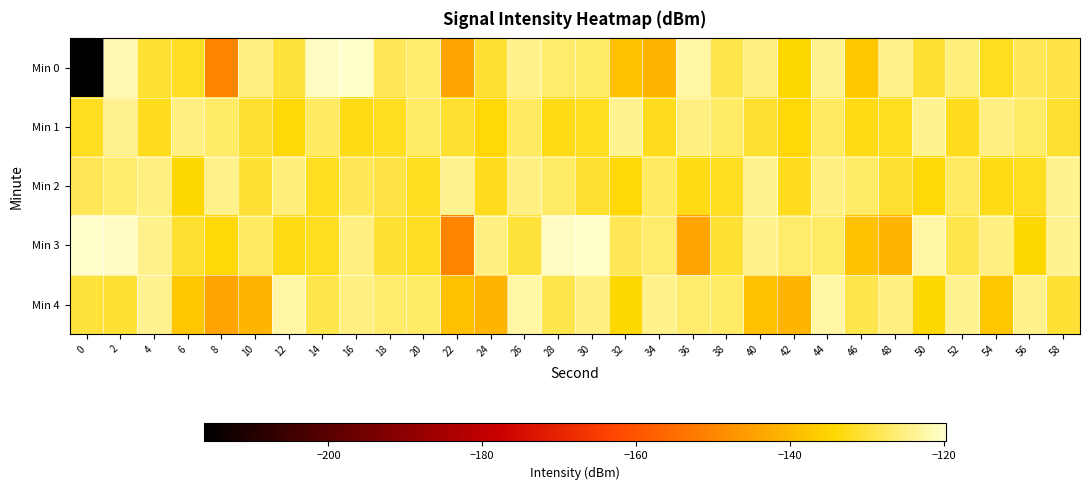

Reading right to left, what are all the values shown in this chart?

Min 0: 58=-129.5	56=-128.3	54=-132.1	52=-125.7	50=-130.6	48=-124.5	46=-137.4	44=-124.0	42=-134.4	40=-125.1	38=-129.1	36=-122.5	34=-141.1	32=-138.3	30=-127.1	28=-126.9	26=-124.3	24=-130.6	22=-144.2	20=-126.7	18=-128.2	16=-119.7	14=-120.7	12=-130.2	10=-125.3	8=-150.2	6=-131.8	4=-130.6	2=-121.6	0=-216.2
Min 1: 58=-130.9	56=-127.2	54=-125.4	52=-132.5	50=-123.9	48=-132.1	46=-132.8	44=-127.4	42=-133.9	40=-130.9	38=-127.2	36=-125.4	34=-132.5	32=-123.9	30=-132.1	28=-132.8	26=-127.4	24=-133.9	22=-130.9	20=-127.2	18=-132.1	16=-132.8	14=-127.4	12=-133.9	10=-130.9	8=-127.2	6=-125.4	4=-132.5	2=-123.9	0=-132.1
Min 2: 58=-123.9	56=-132.1	54=-132.8	52=-127.4	50=-133.9	48=-130.9	46=-127.2	44=-125.4	42=-132.5	40=-123.9	38=-132.1	36=-132.8	34=-127.4	32=-133.9	30=-130.9	28=-127.2	26=-125.4	24=-132.5	22=-123.9	20=-132.1	18=-129.5	16=-128.3	14=-132.1	12=-125.7	10=-130.6	8=-124.5	6=-134.4	4=-125.1	2=-126.7	0=-128.2
Min 3: 58=-124.0	56=-134.4	54=-125.1	52=-129.1	50=-122.5	48=-141.1	46=-138.3	44=-127.1	42=-126.9	40=-124.3	38=-130.6	36=-144.2	34=-126.7	32=-128.2	30=-119.7	28=-120.7	26=-130.2	24=-125.3	22=-150.2	20=-131.8	18=-130.6	16=-125.3	14=-132.1	12=-132.8	10=-127.4	8=-133.9	6=-130.9	4=-124.3	2=-120.7	0=-119.7
Min 4: 58=-130.6	56=-124.5	54=-137.4	52=-124.0	50=-134.4	48=-125.1	46=-129.1	44=-122.5	42=-141.1	40=-138.3	38=-127.1	36=-126.9	34=-124.3	32=-134.4	30=-125.1	28=-129.1	26=-122.5	24=-141.1	22=-138.3	20=-127.1	18=-126.9	16=-125.1	14=-129.1	12=-122.5	10=-141.1	8=-144.2	6=-137.4	4=-124.0	2=-130.6	0=-130.2